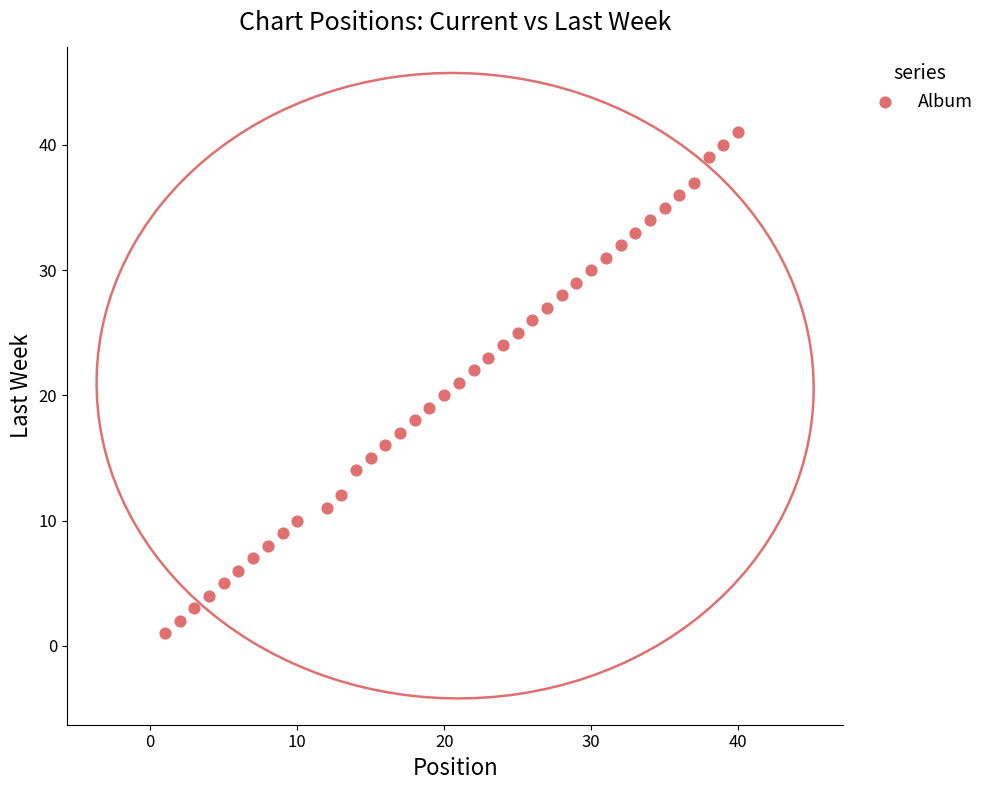

What is the range of Y values (max minus min)?

40